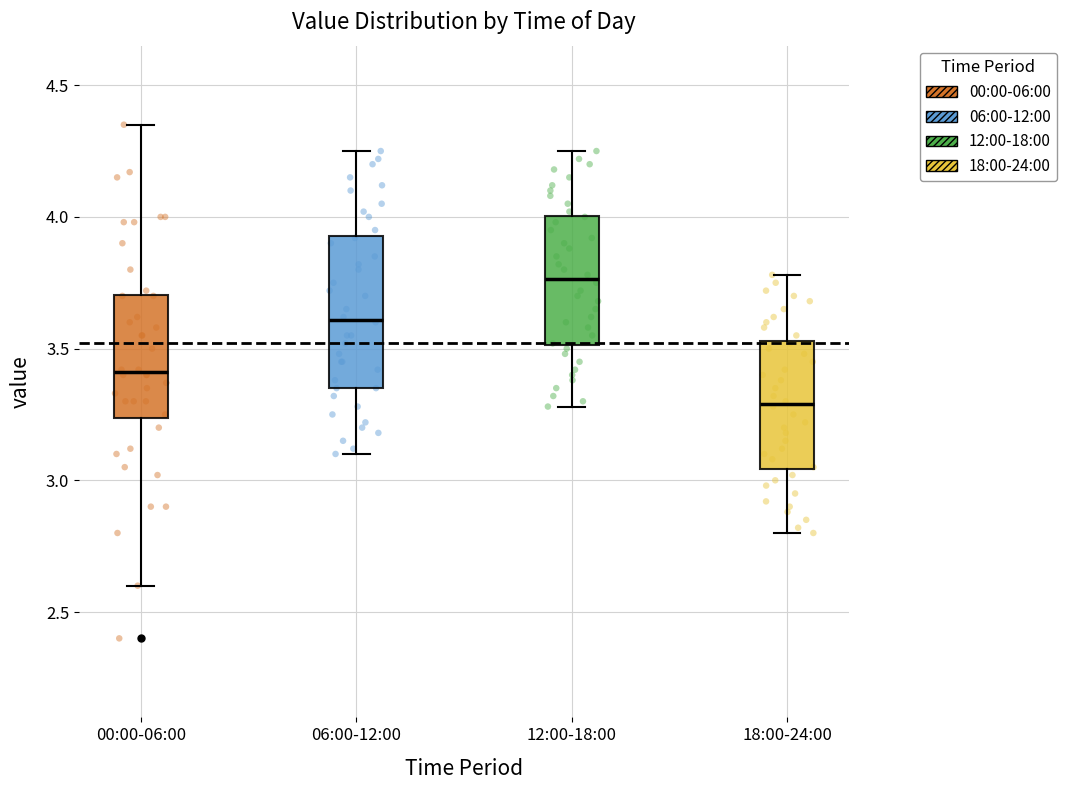

Reading left to right, transcribe this box plot: for each box, give where its median line is, the range the box spans, and where its two whiskers end, as read against the y-axis. The values are not printed on the chart, so give them approximately, as read against the axis.

00:00-06:00: median 3.40, box 3.25 to 3.70, whiskers 2.60 to 4.35
06:00-12:00: median 3.60, box 3.35 to 3.95, whiskers 3.10 to 4.25
12:00-18:00: median 3.75, box 3.50 to 4.00, whiskers 3.30 to 4.25
18:00-24:00: median 3.30, box 3.05 to 3.55, whiskers 2.80 to 3.80